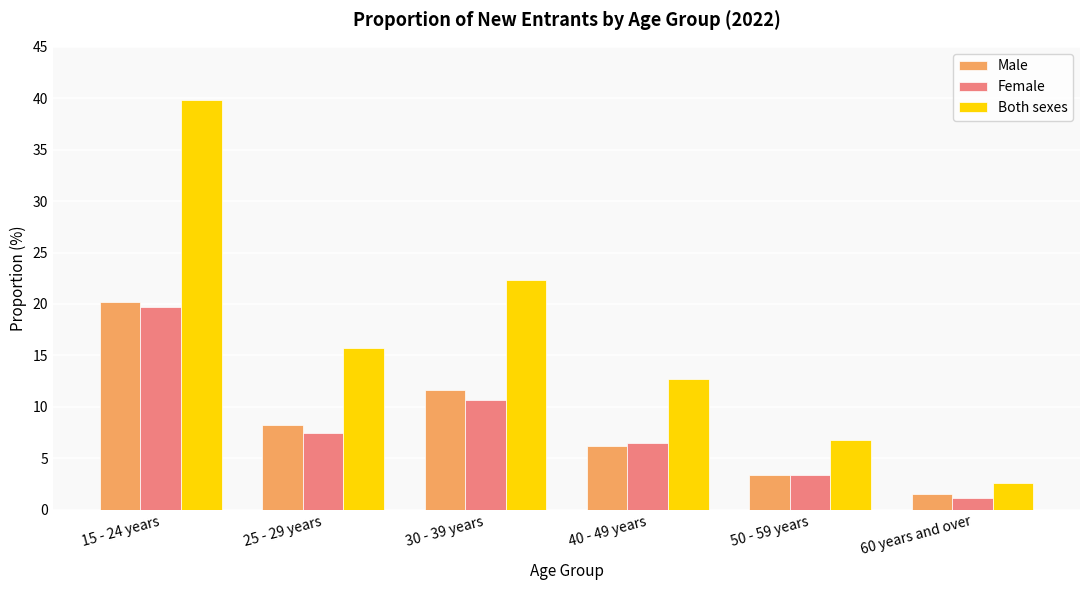

How many data points in Both sexes are above 15?

3